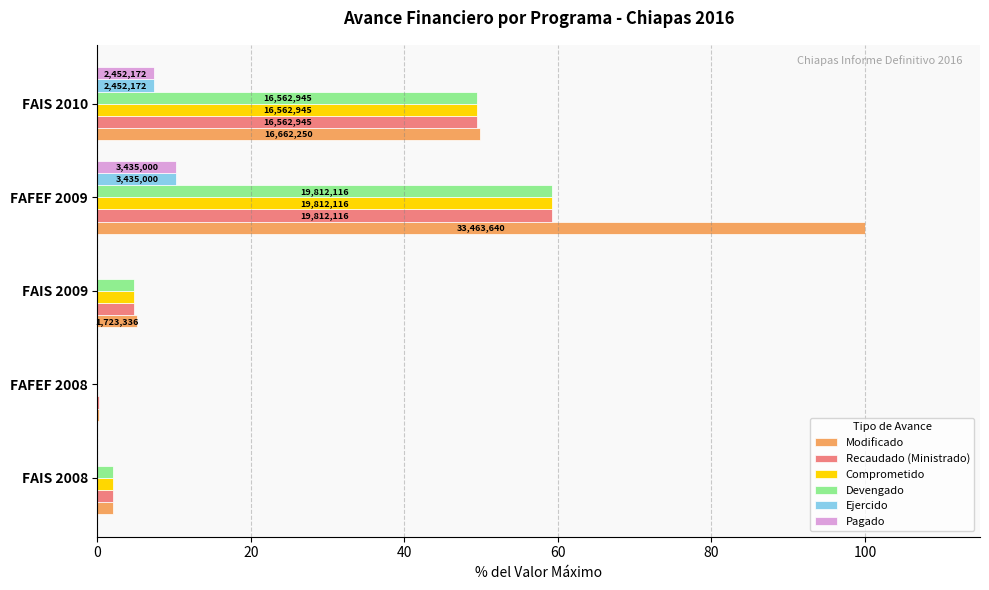

What are all the series names shown in the legend?

Modificado, Recaudado (Ministrado), Comprometido, Devengado, Ejercido, Pagado